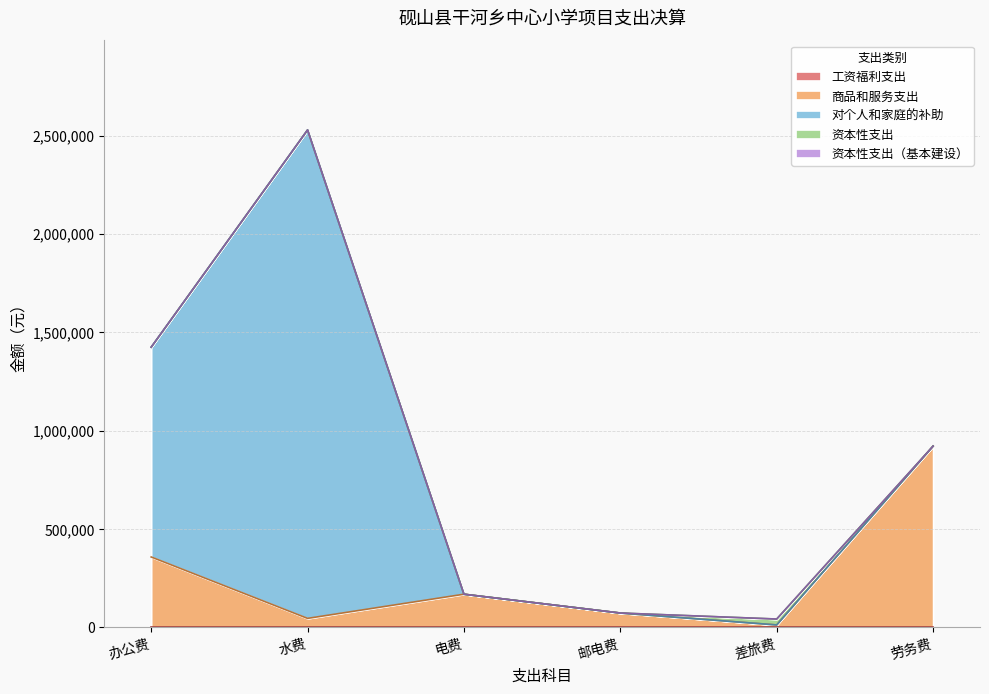

The 资本性支出 series shows 0.0 at 电费. True or false?

True